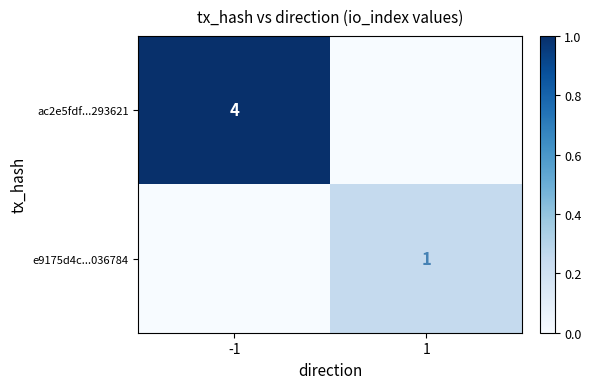

Is it true that ac2e5fdf...293621 equals 2 at -1?

False